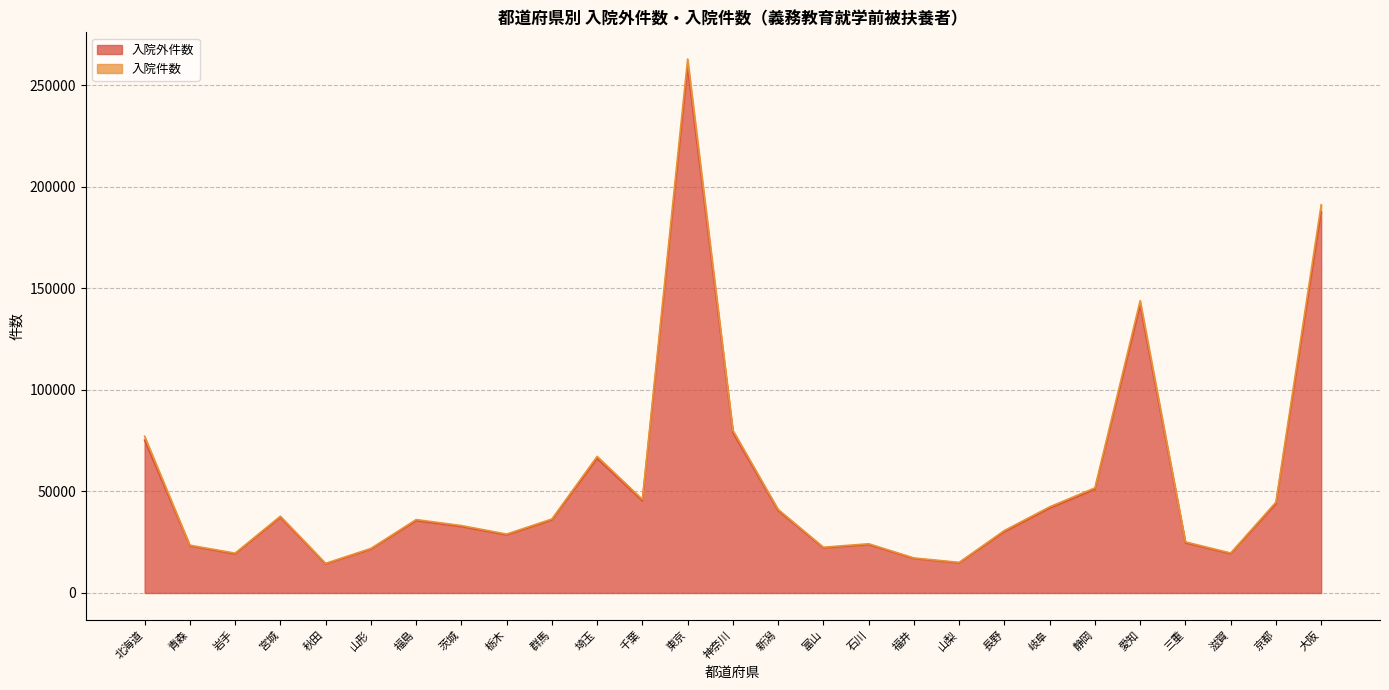

The value of 入院件数 at 長野 is 30762. True or false?

True